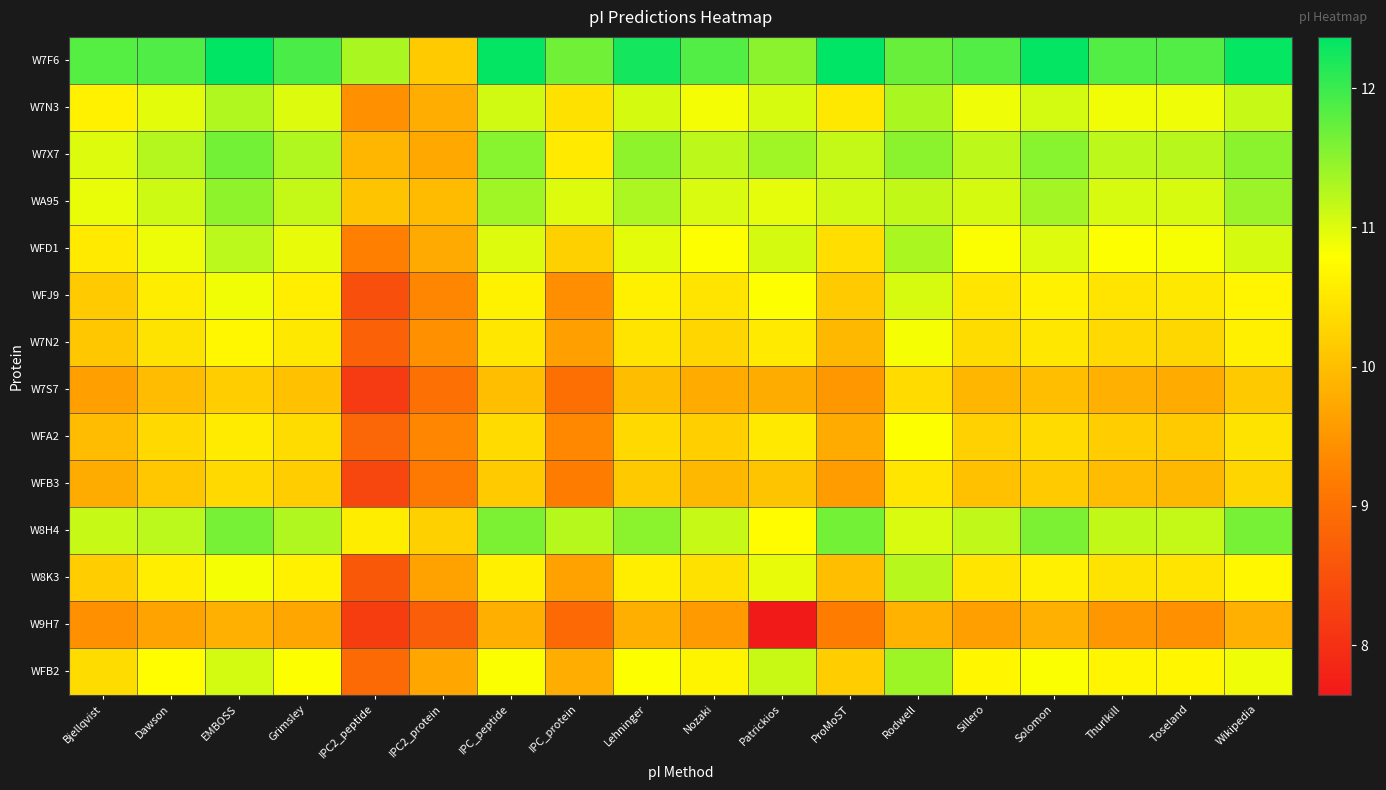

Between Dawson and IPC2_peptide, which is larger?

Dawson